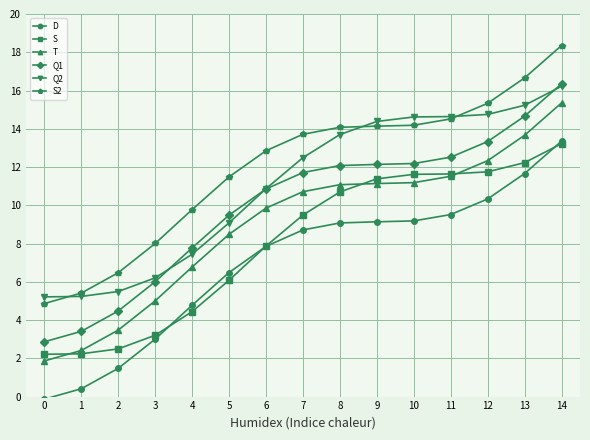

How many data points does each series have?

15